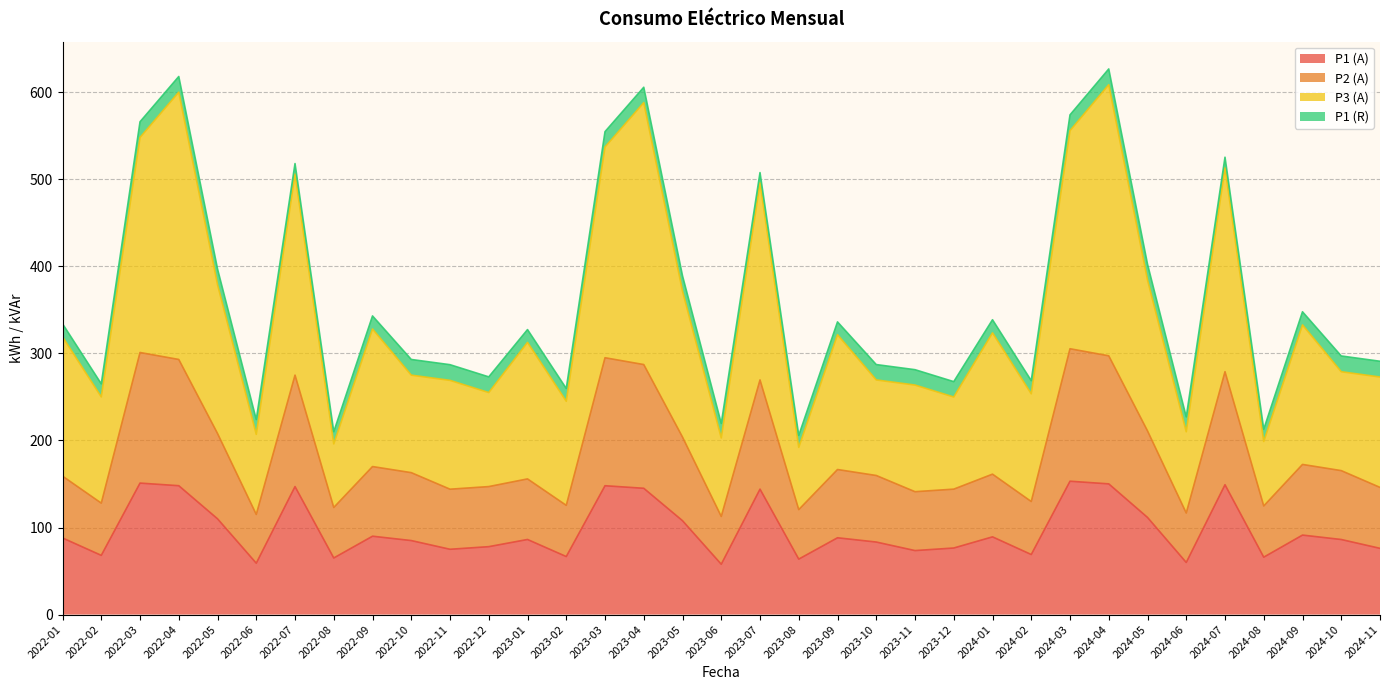

At which label is P2 (A) closest to 209?

2022-05